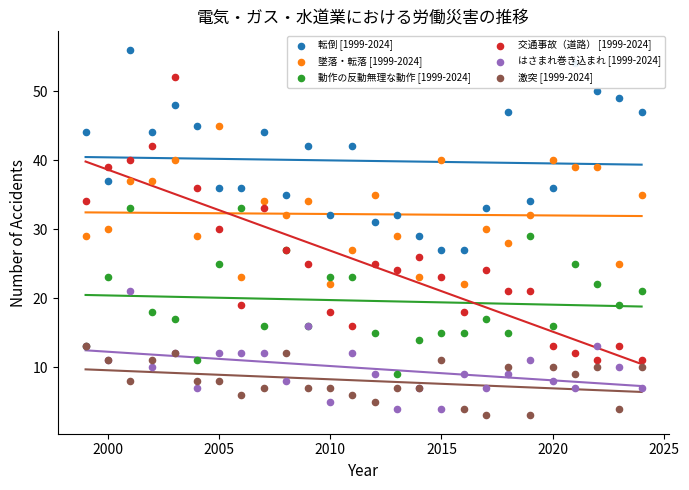

Which series has the widest spread of Y values?

交通事故（道路） [1999-2024]